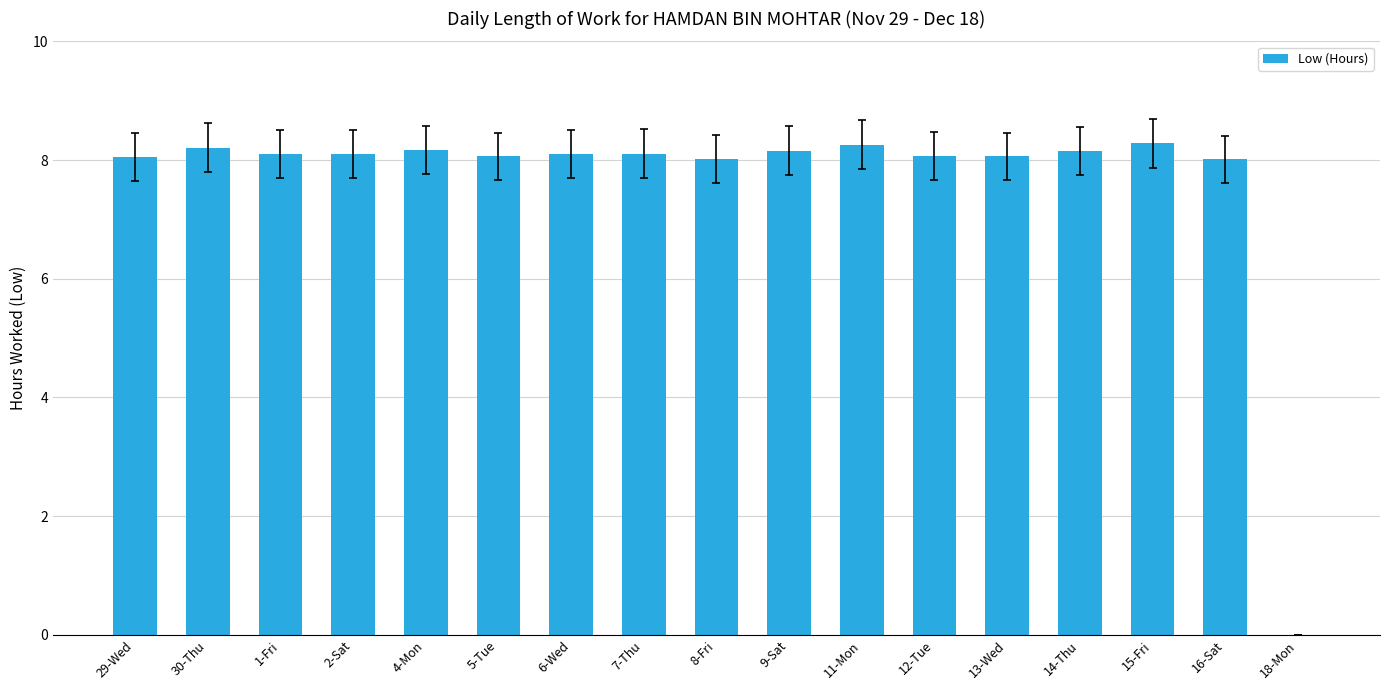

How many series are shown in this chart?

1